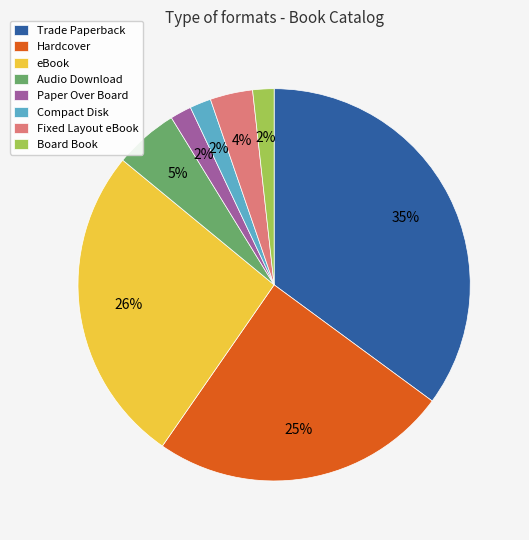

Is the sum of Hardcover and Fixed Layout eBook greater than half?

No